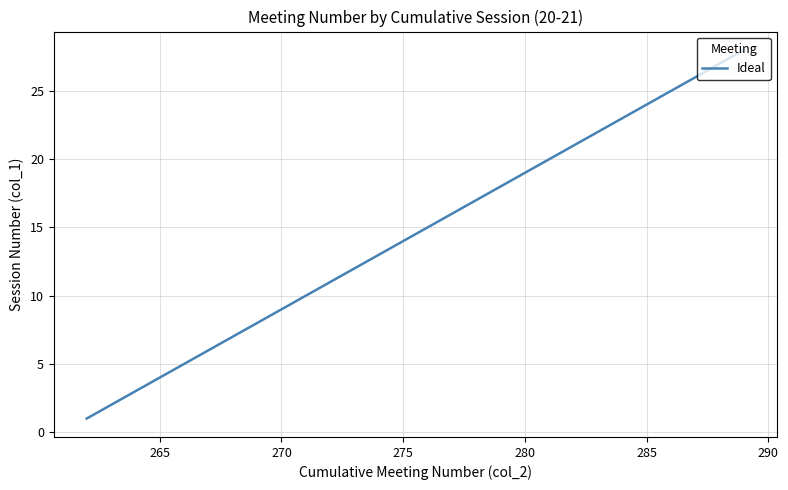

What is the maximum value shown in the chart?

28